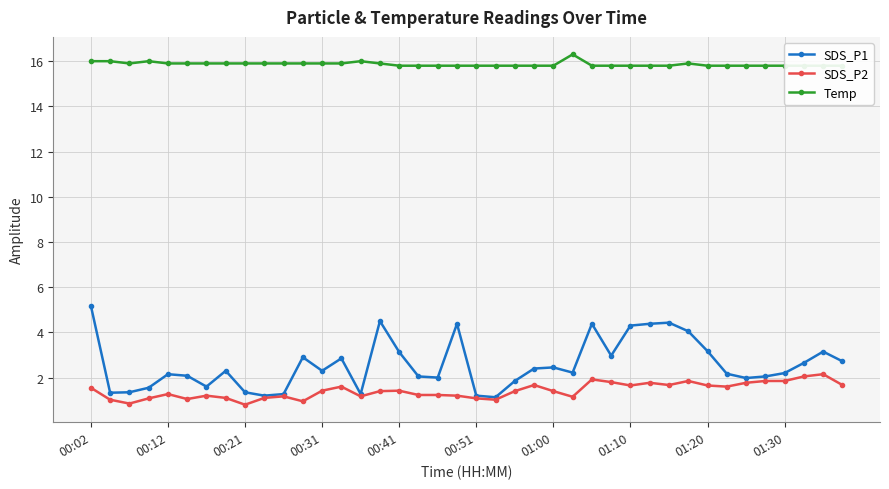

What position from the right is 30?

10